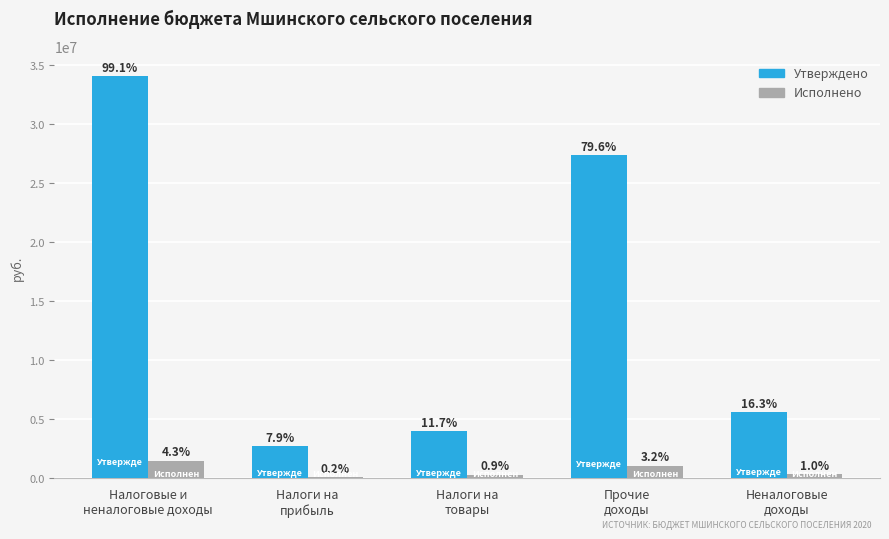

What is the difference between the Исполнено values at Неналоговые
доходы and Налоги на
товары?

42571.0